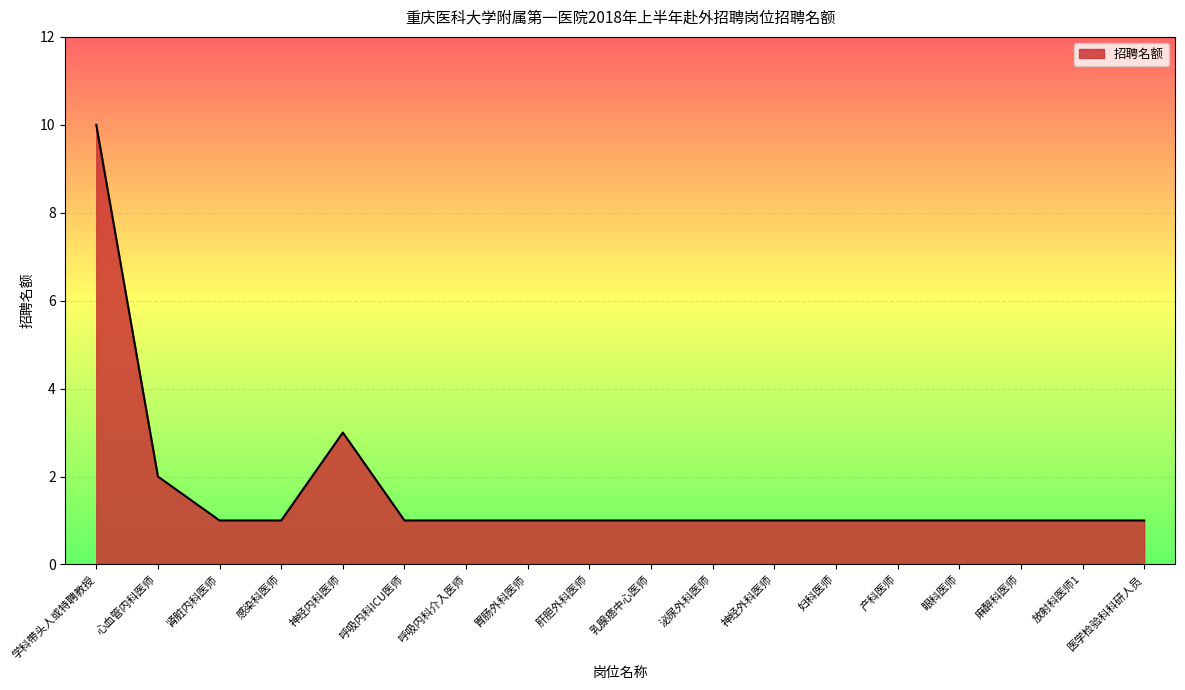

Which category has the highest value across all series?

学科带头人或特聘教授